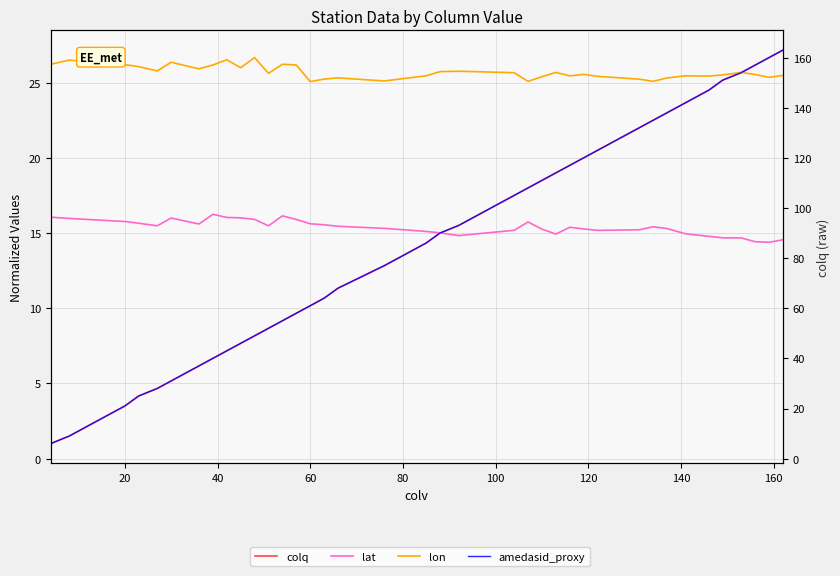

What is the maximum value shown in the chart?

163.0